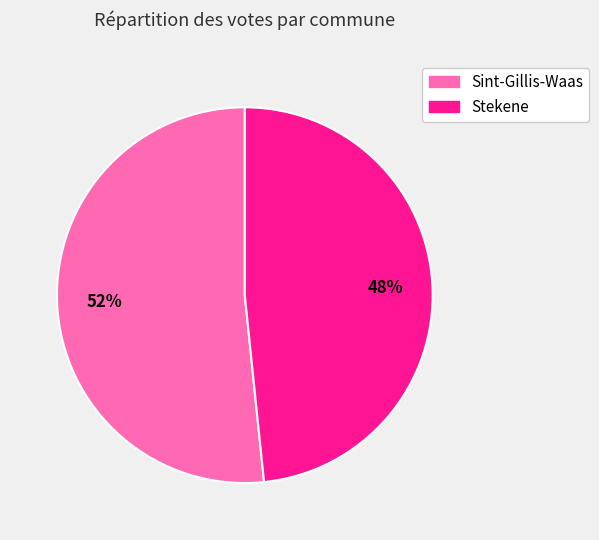

Which slice represents more than half of the pie?

Sint-Gillis-Waas